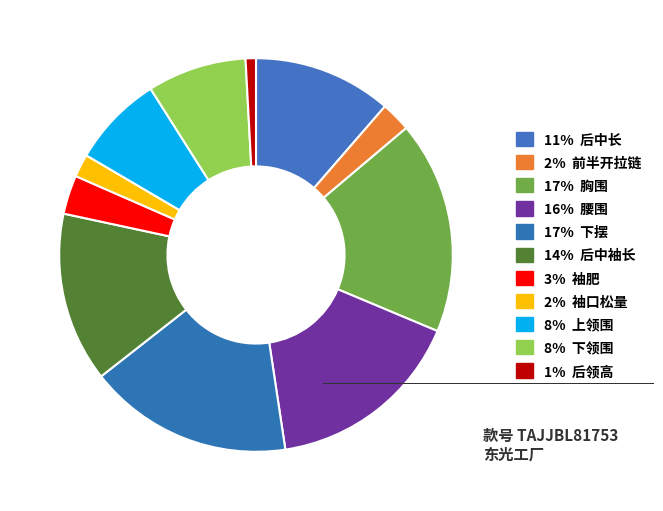

To the nearest percent, what is the difference between the largest and smallest slice percentages?

17%